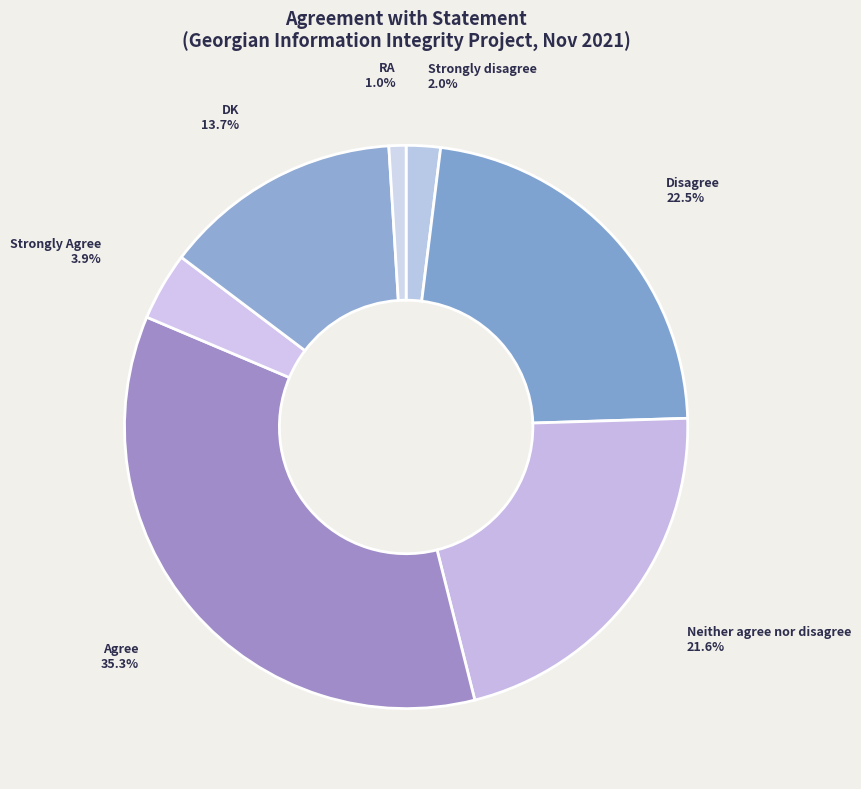

To the nearest percent, what is the average slice percentage?

14%